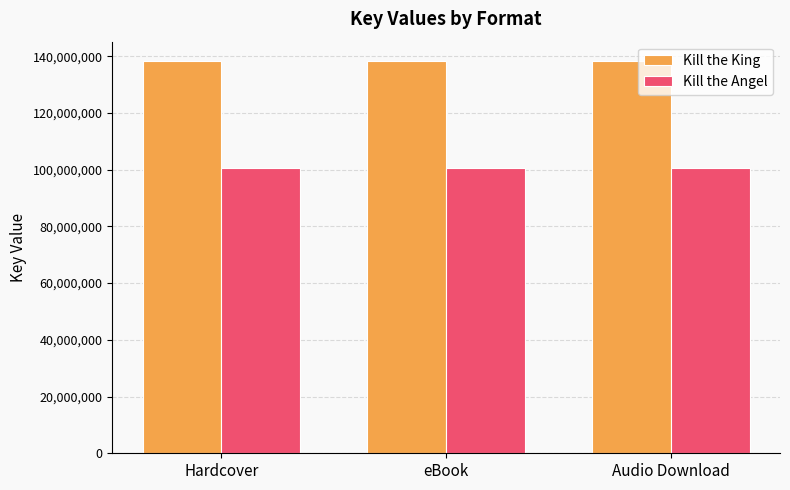

What is the difference between the highest and lowest values at Hardcover?

37496710